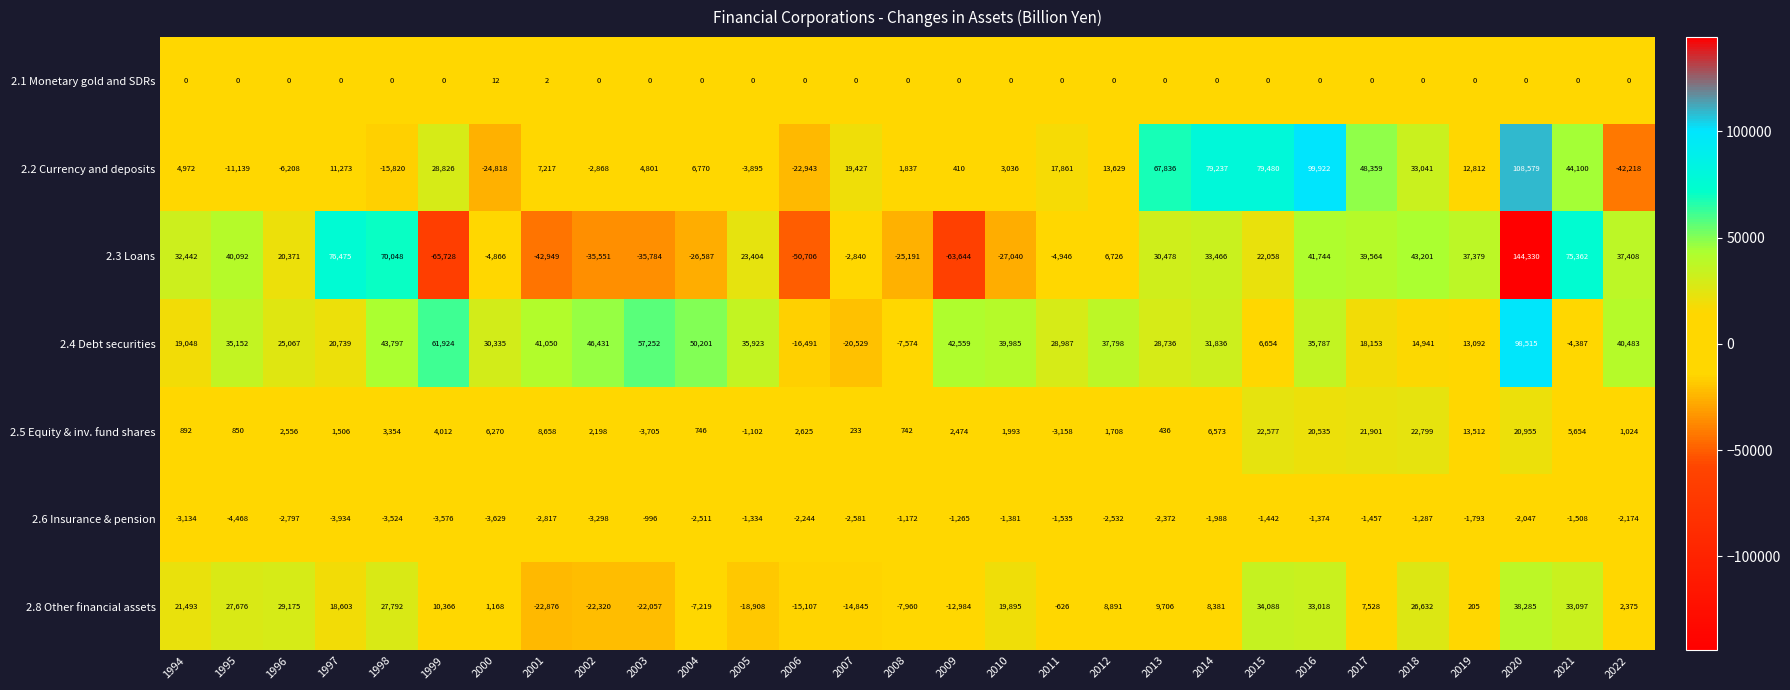

Which category has the highest value across all series?

2020